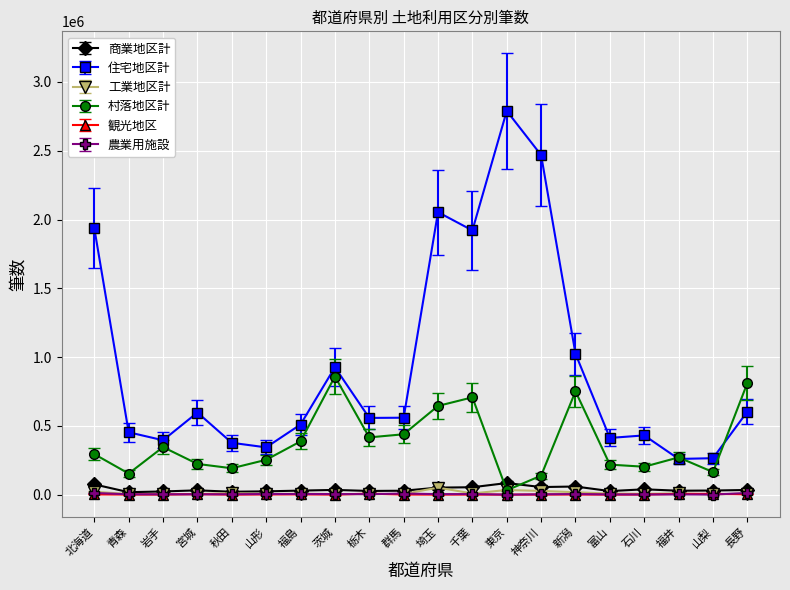

Which series changed the most between 岩手 and 茨城?

住宅地区計